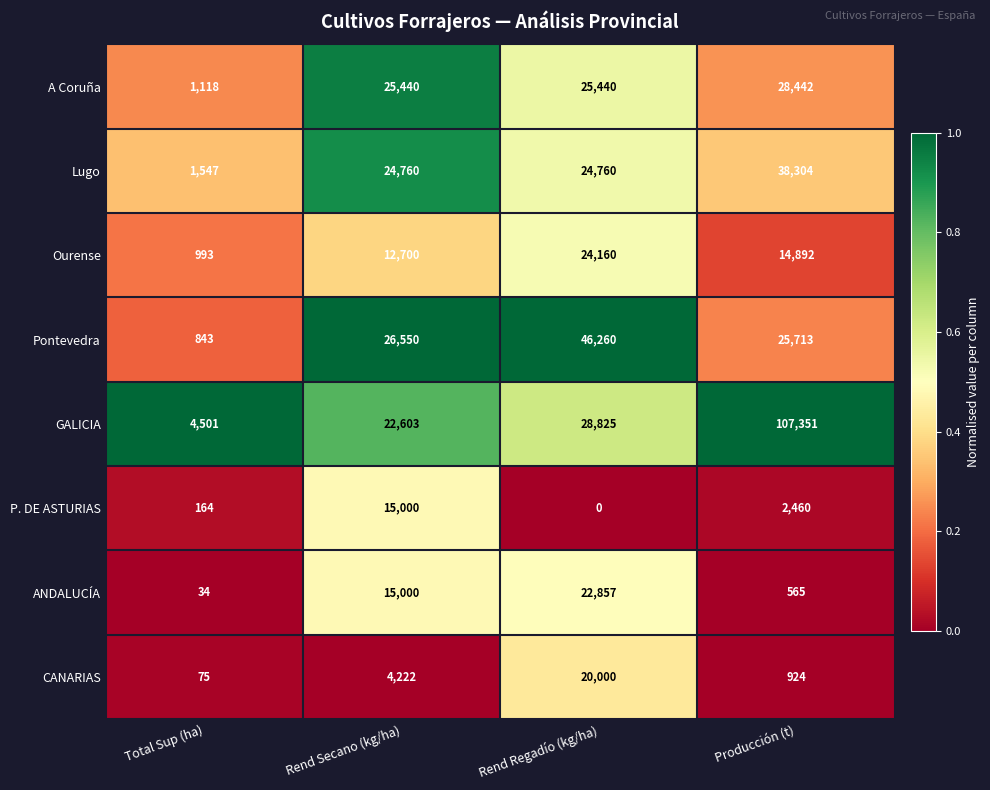

What is the sum of all Pontevedra values?

99366